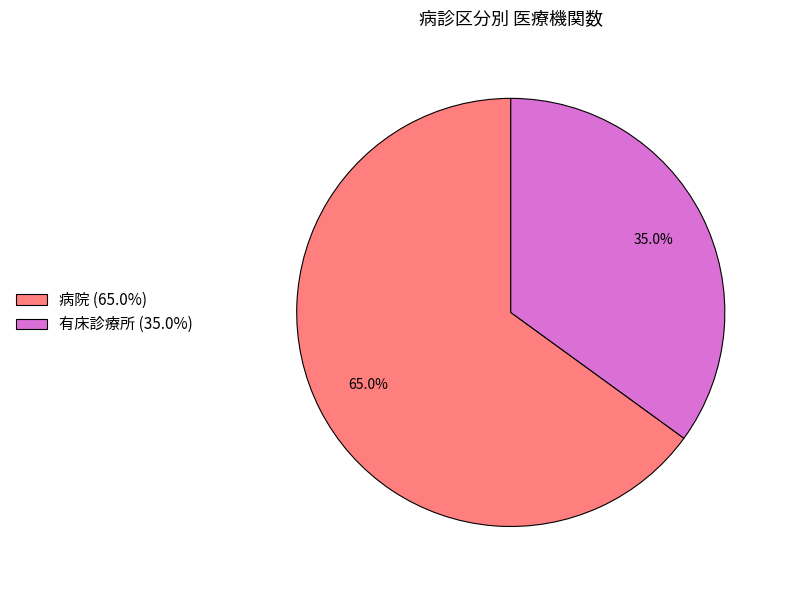

What is the smallest slice in the pie chart?

有床診療所